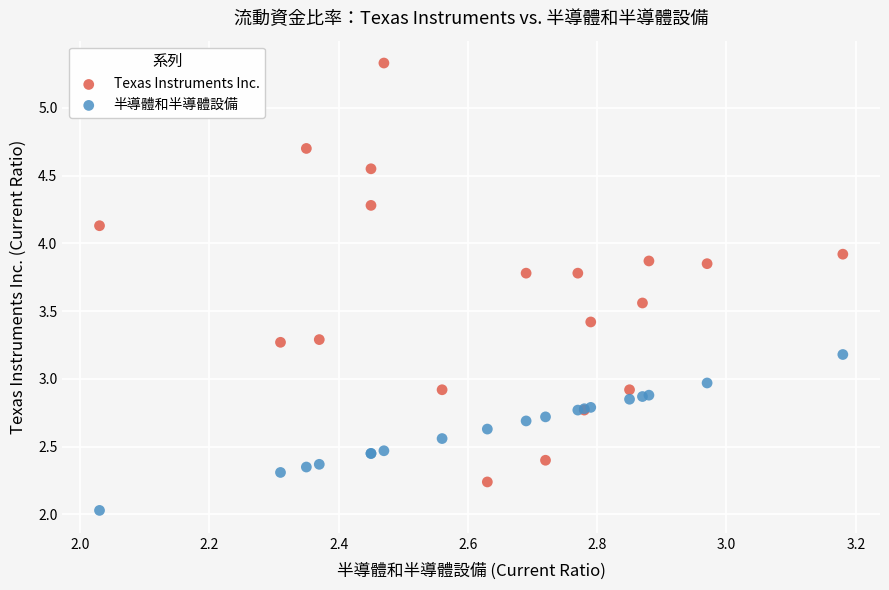

Which series contains the highest Y value?

Texas Instruments Inc.